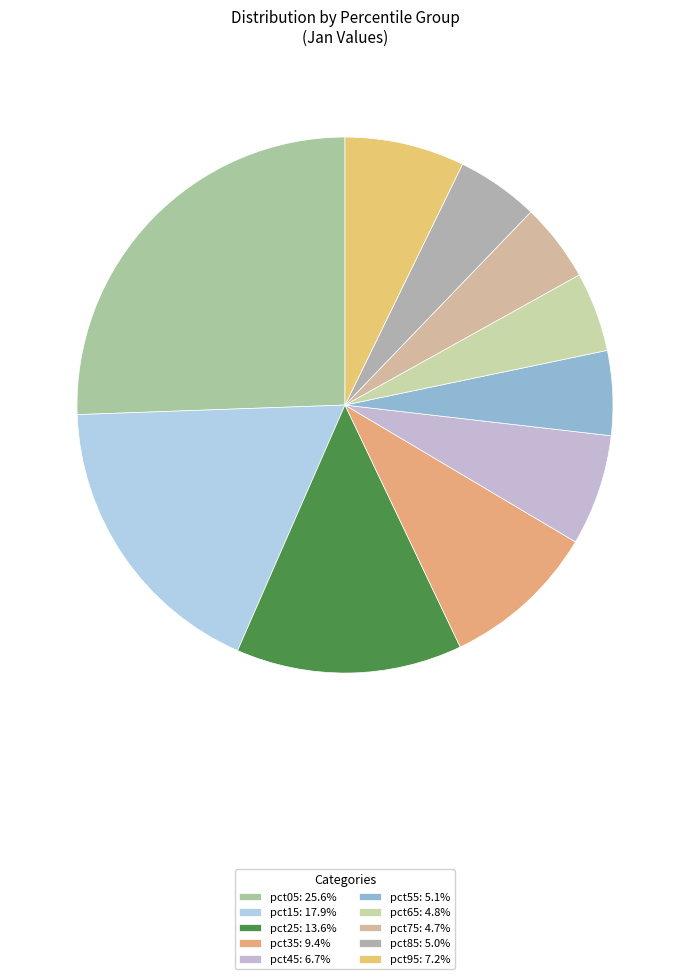

What percentage is NOT represented by pct45?

93.3%